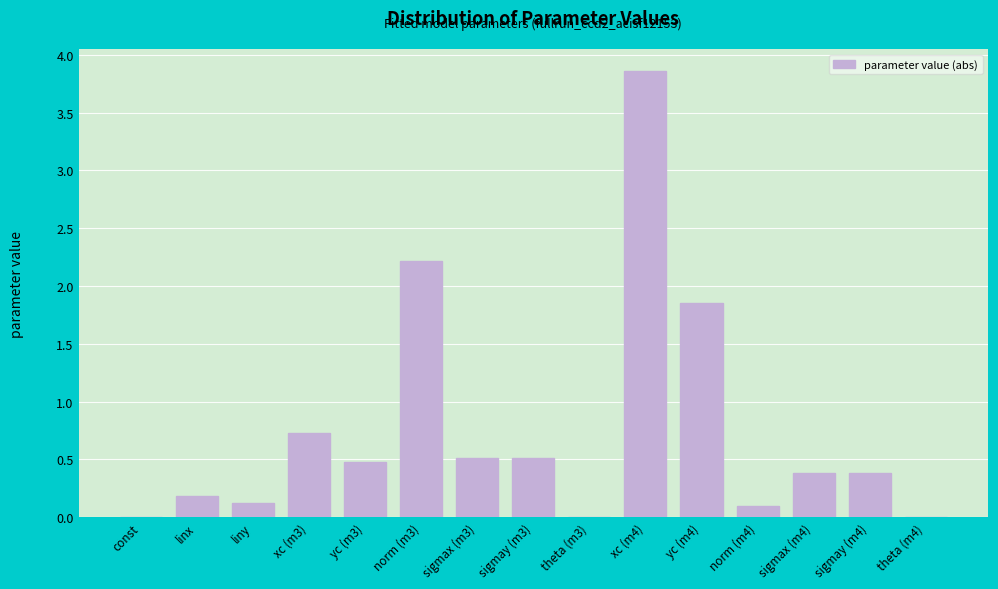

At which label is the value closest to 1?

xc (m3)